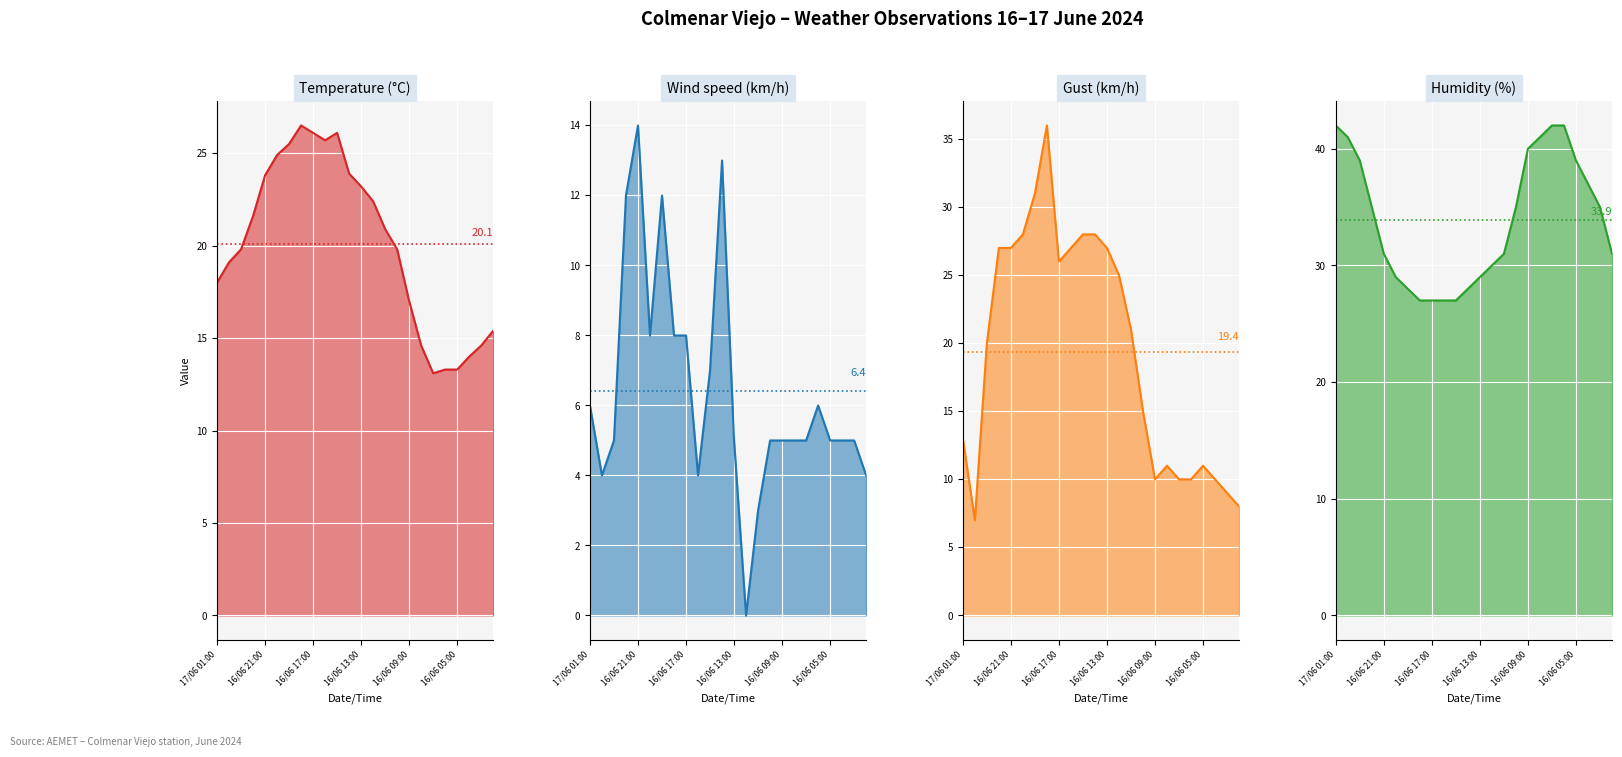

Which series has the widest spread of values?

Gust (km/h)